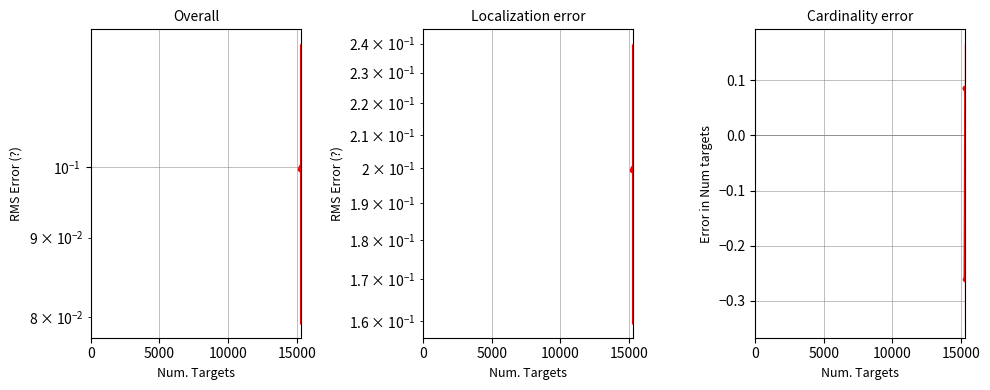

What is the value of the 2nd point from the left?

0.1